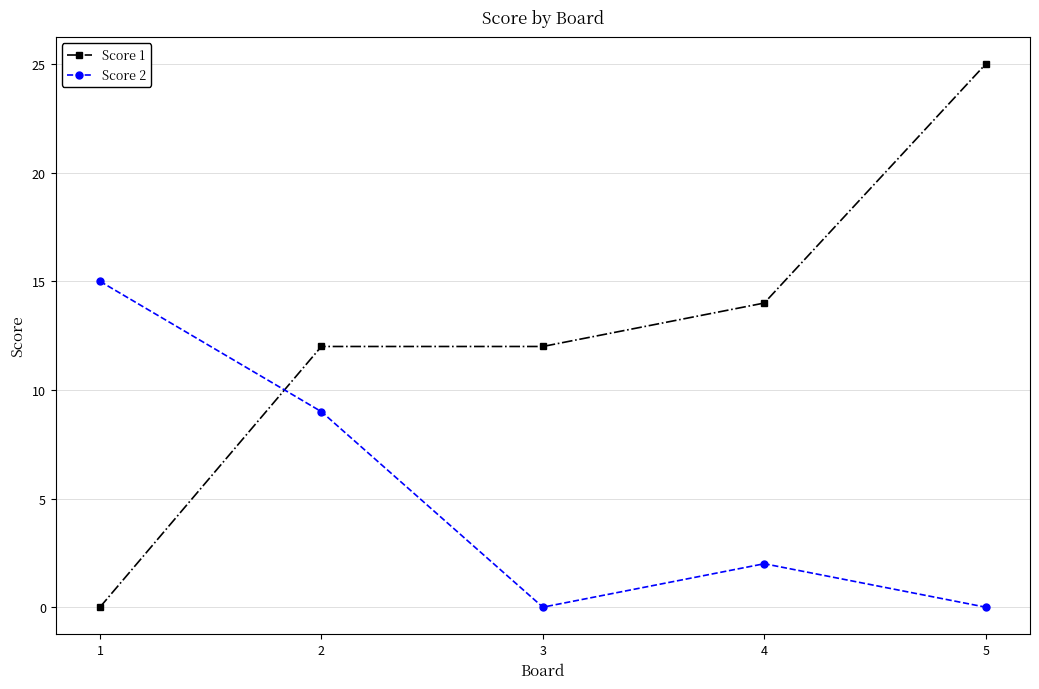

How many values in the Score 2 series are below 2?

2